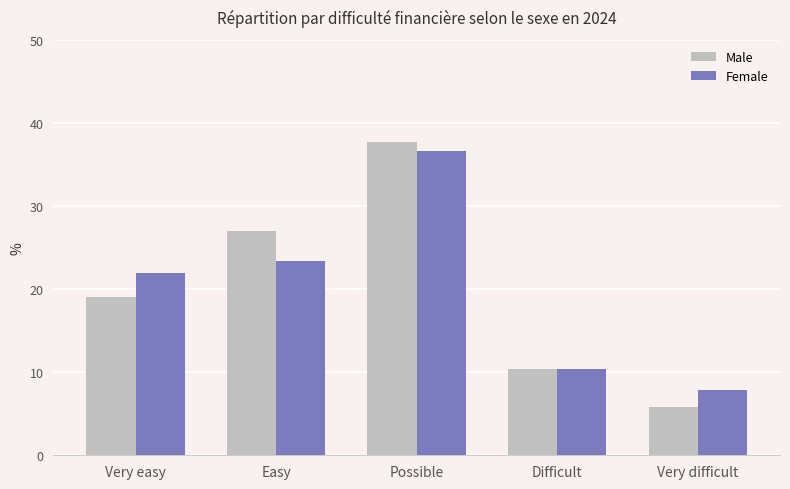

Which series has the widest spread of values?

Male